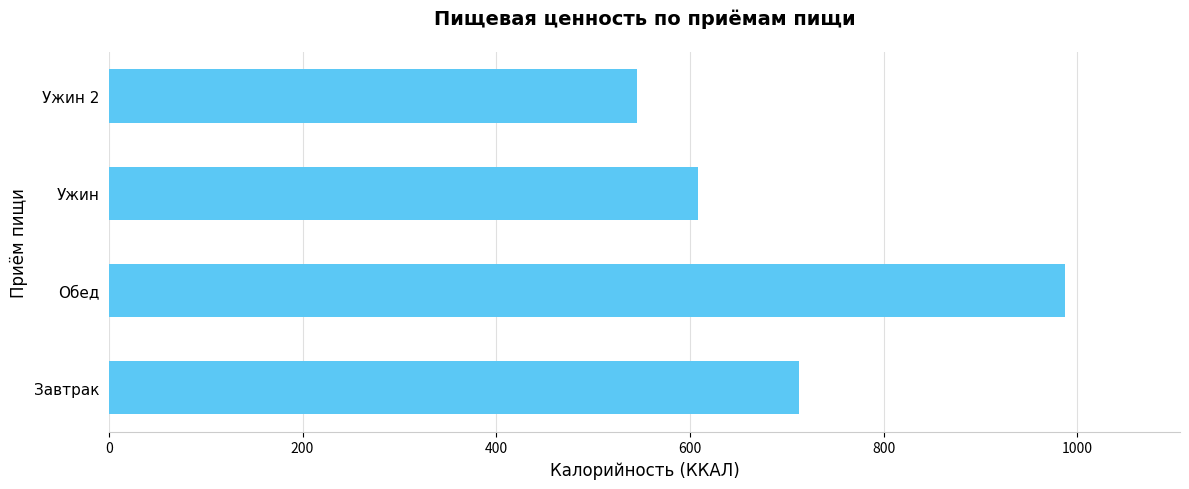

How many values are below 712?

2